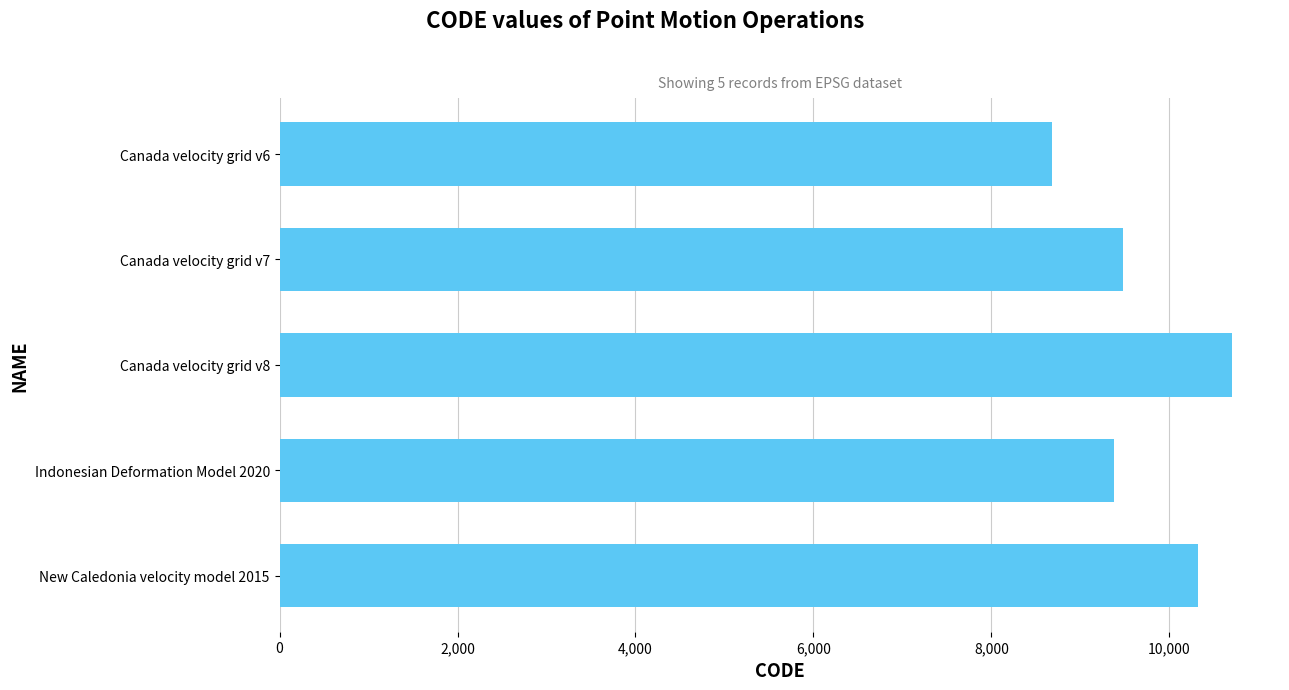

What is the sum of all values?

48564